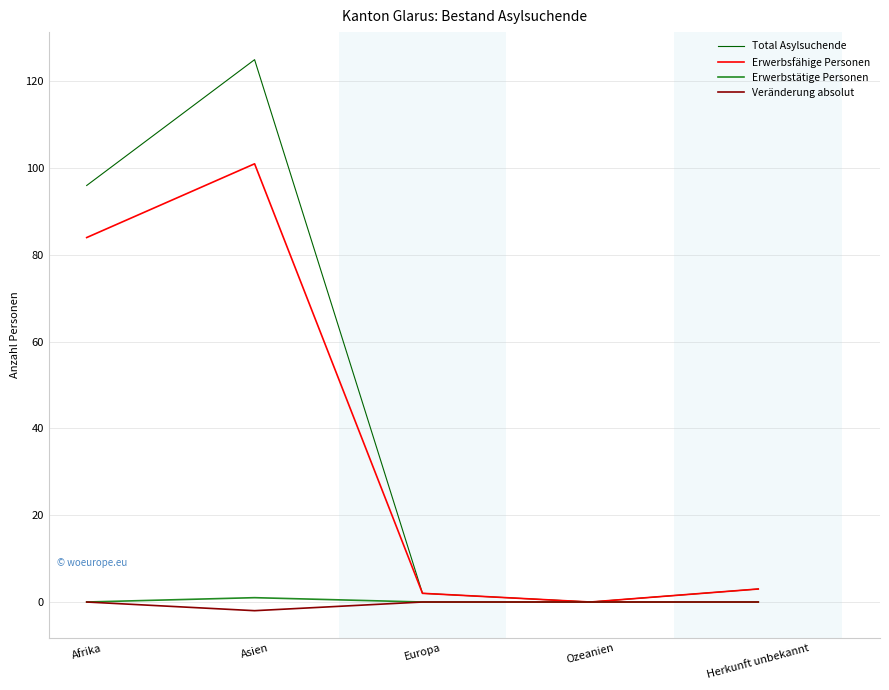

What is the spread (max minus min) of values at Herkunft unbekannt?

3